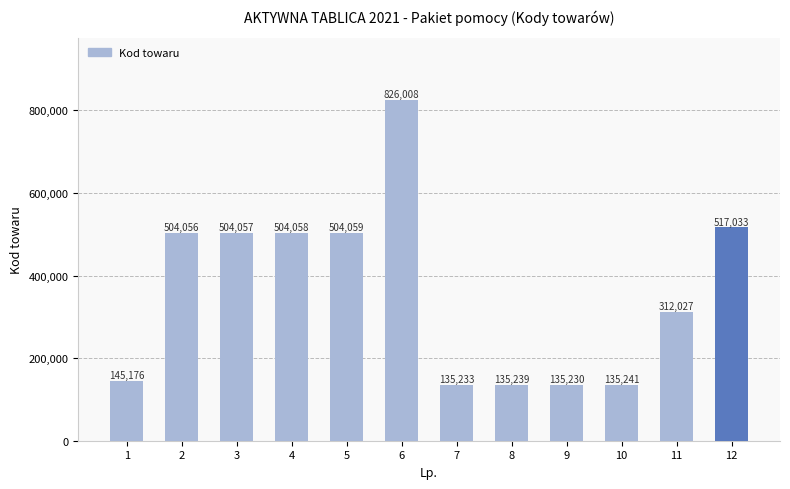

Reading left to right, what are all the values shown in this chart?

145176	504056	504057	504058	504059	826008	135233	135239	135230	135241	312027	517033